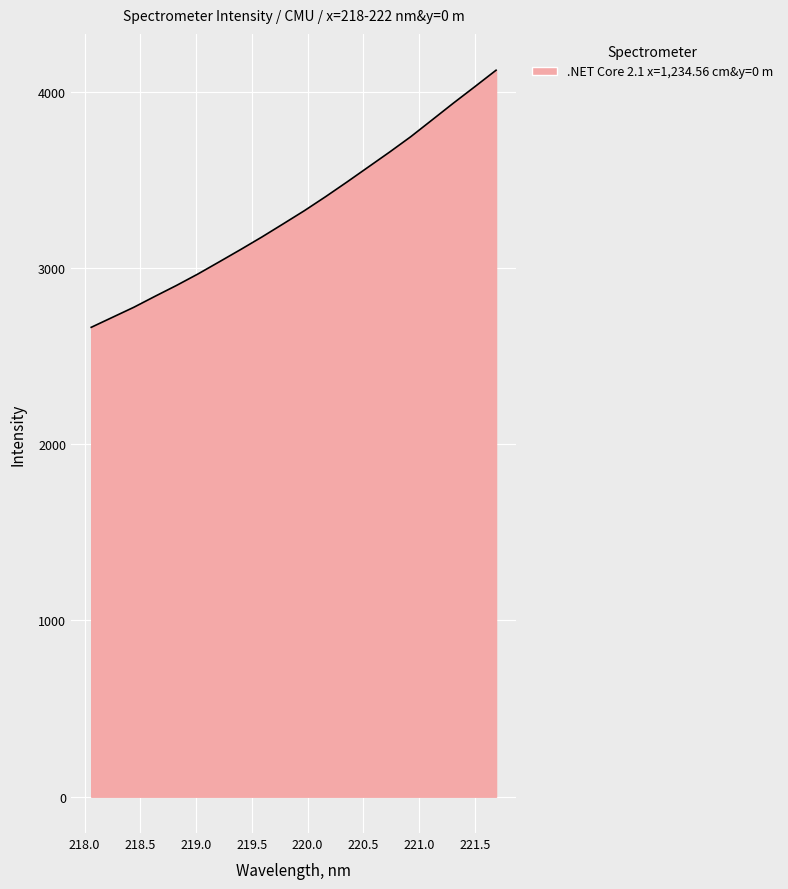

What is the smallest value displayed?

2662.5